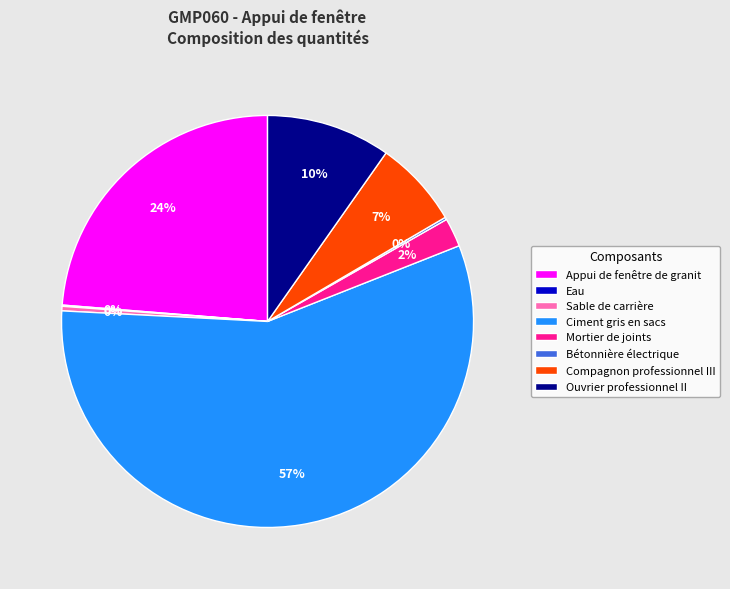

Which category has the biggest portion of the pie?

Ciment gris en sacs